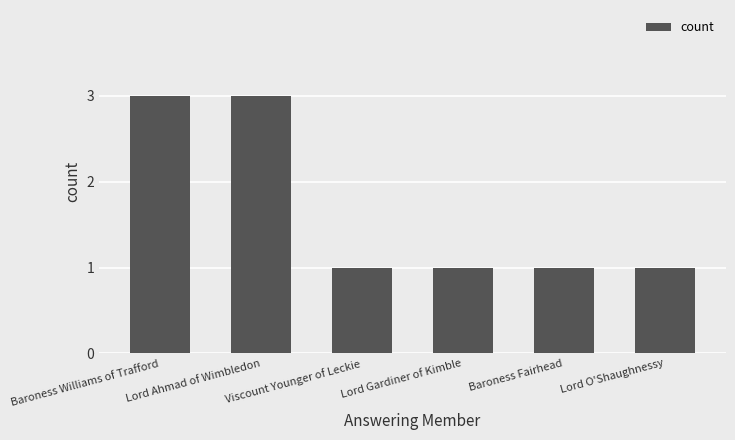

The value at Lord Ahmad of Wimbledon is 3. True or false?

True